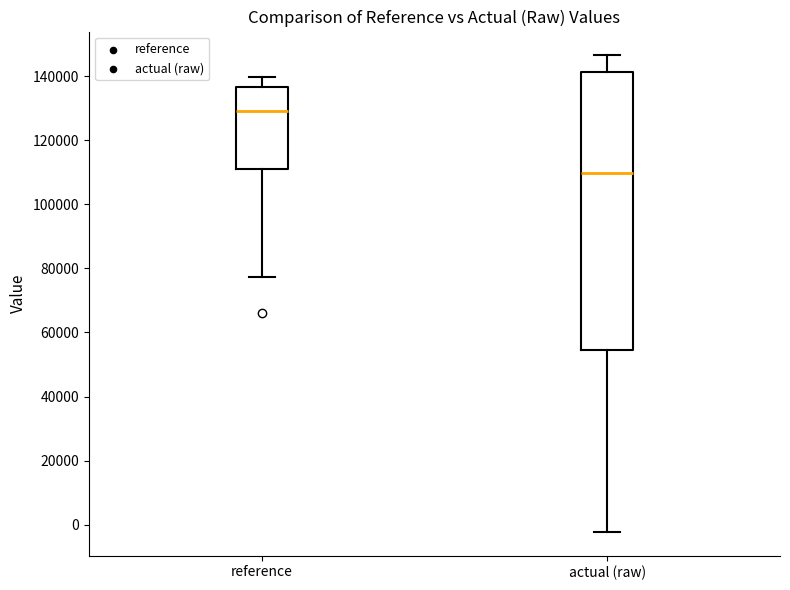

Which box is the tallest, from its lower edge to its upper edge?

actual (raw)